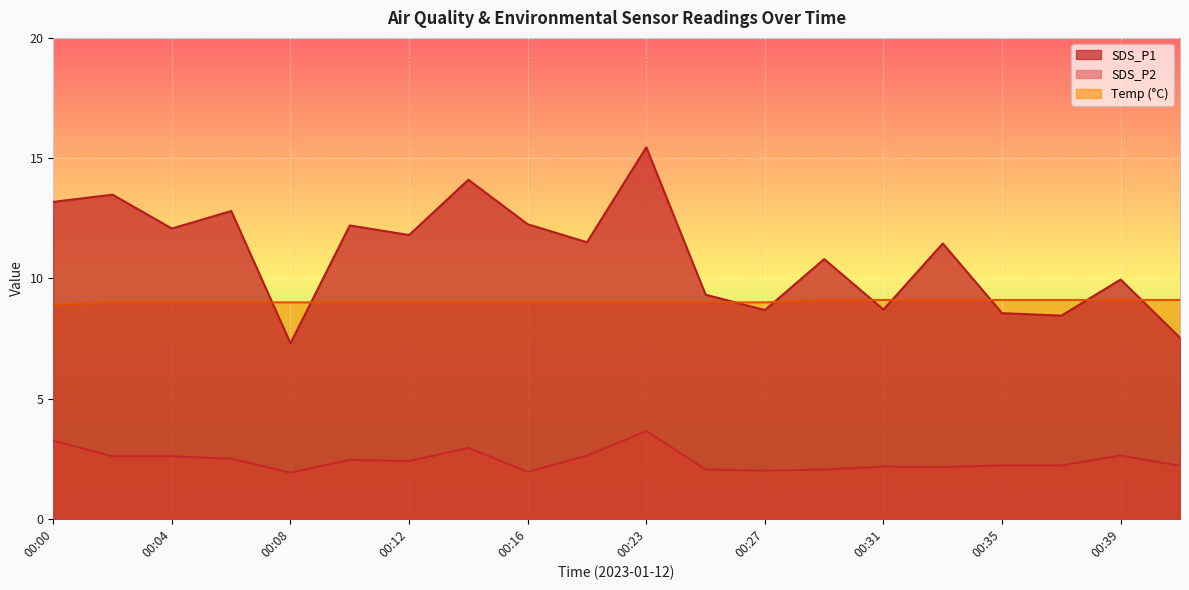

Does the chart display data point markers on the line(s)?

No